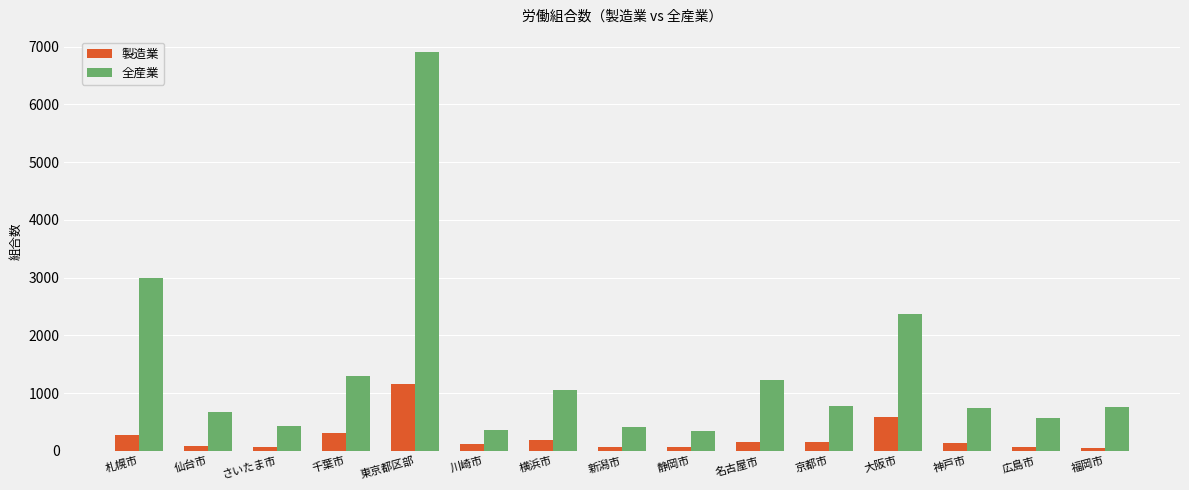

True or false: 全産業 has a value of 566 at 広島市.

True